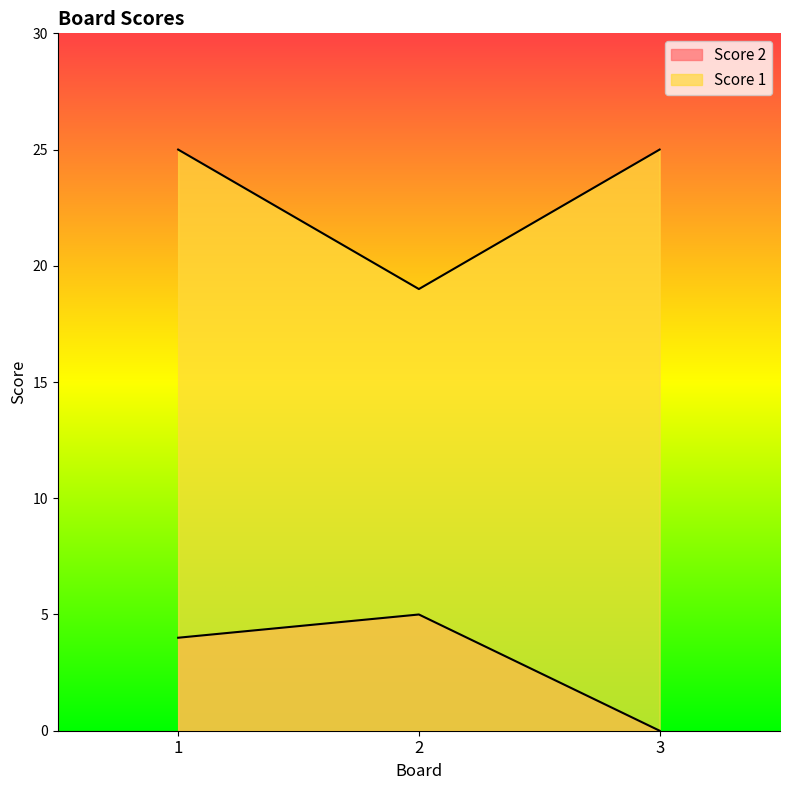

Reading right to left, list all the values displayed in this chart.

Score 2: 3=0	2=5	1=4
Score 1: 3=25	2=19	1=25